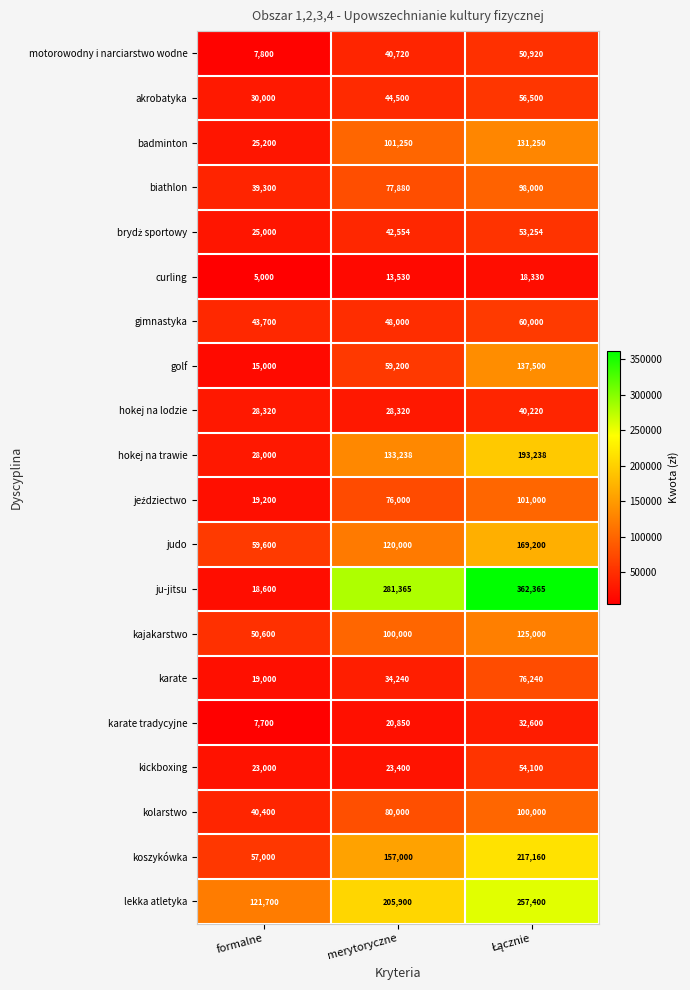

Which series has the widest spread of values?

ju-jitsu